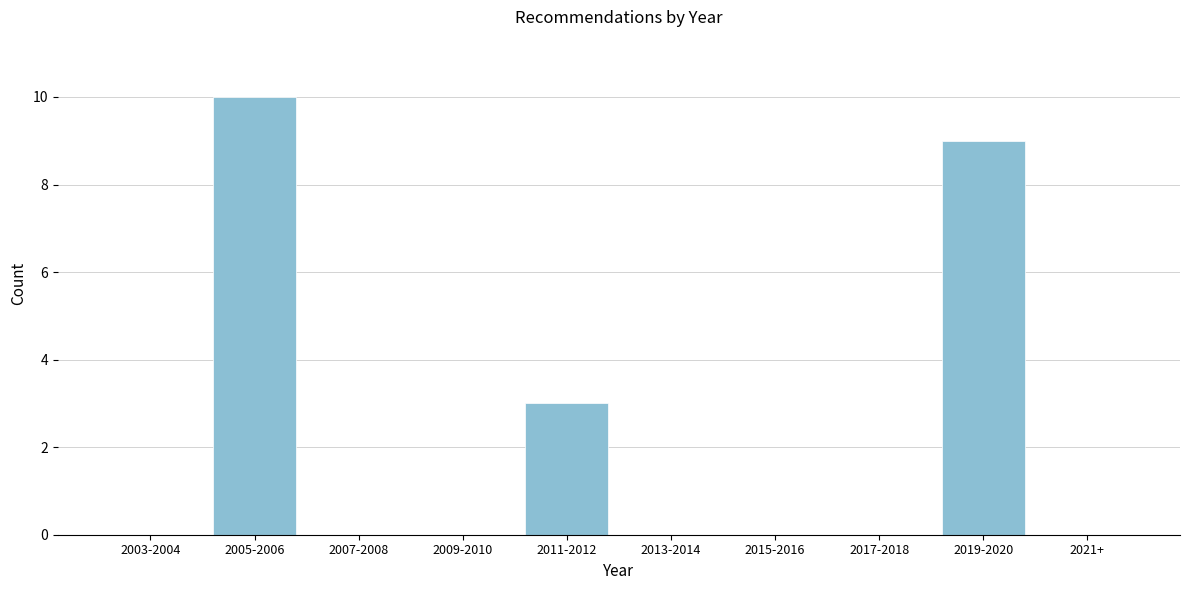

Reading left to right, extract all data points from this chart.

2003-2004=0	2005-2006=10	2007-2008=0	2009-2010=0	2011-2012=3	2013-2014=0	2015-2016=0	2017-2018=0	2019-2020=9	2021+=0